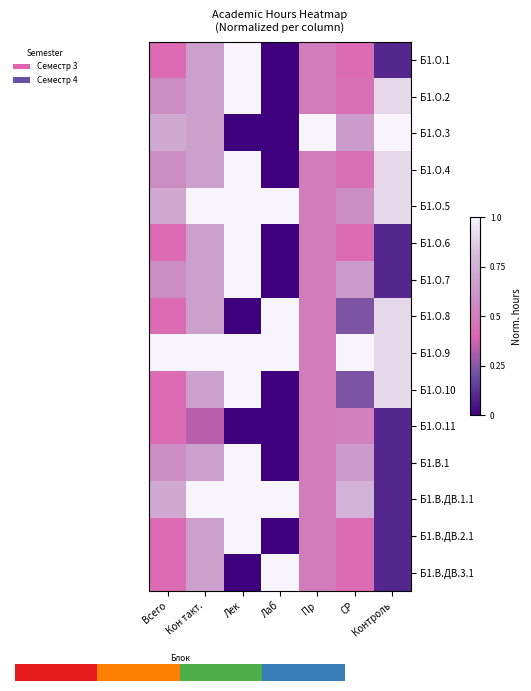

What is the sum of the Б1.В.1 values at Контроль and Лек?

1.1